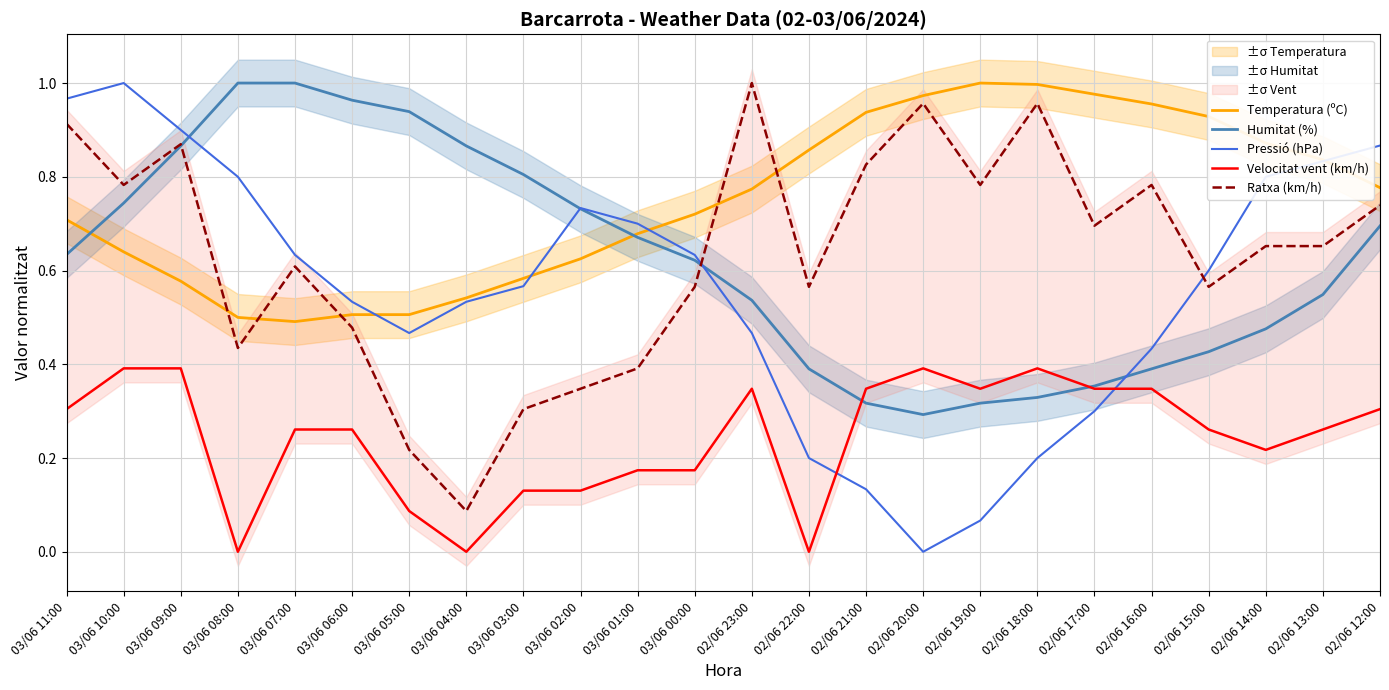

Read the Temperatura (ºC) value at 02/06 14:00.

0.9